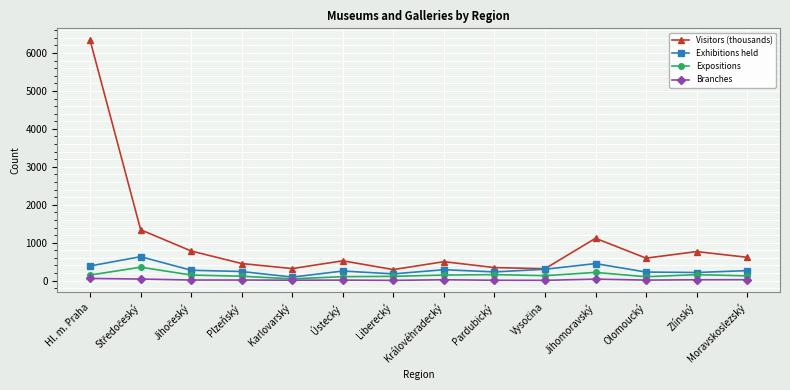

What is the smallest value displayed?

8